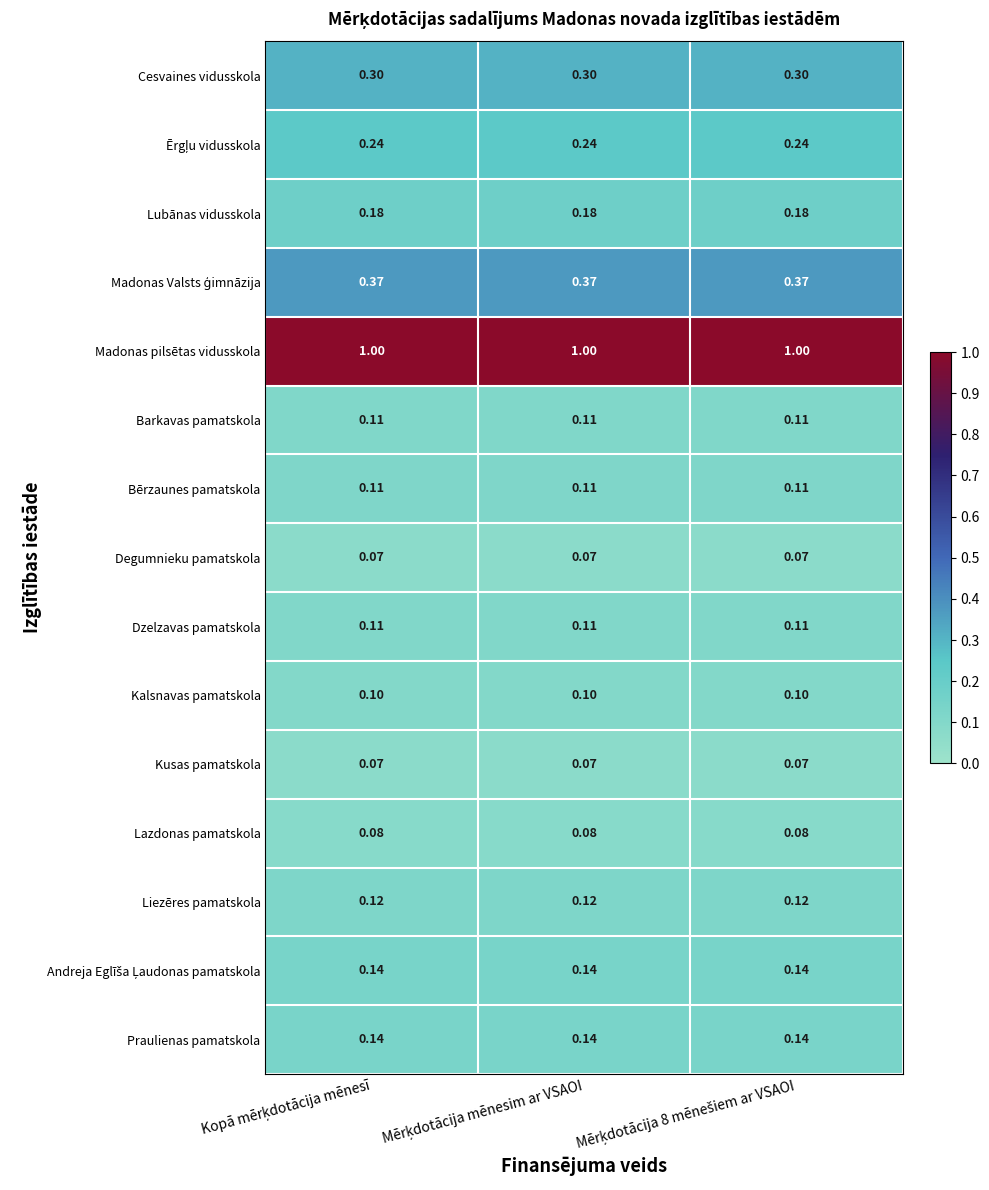

At which category is the sum across all series the highest?

Mērķdotācija mēnesim ar VSAOI